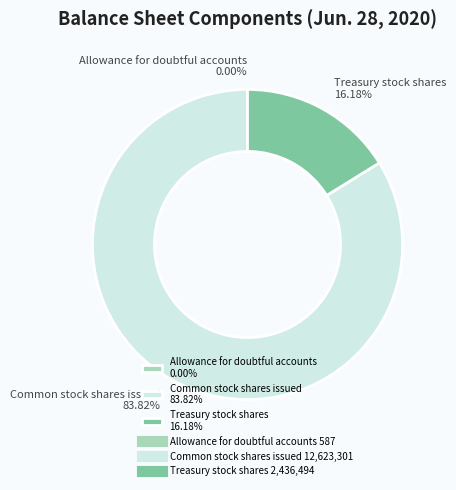

To the nearest percent, what is the average slice percentage?

33%